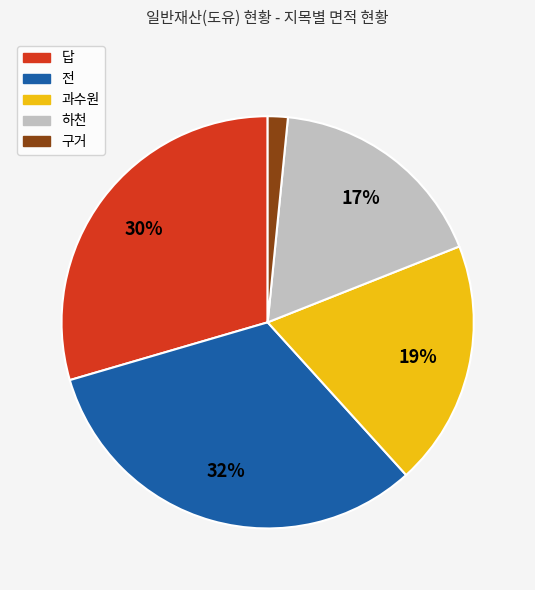

Does any single category account for the majority?

No